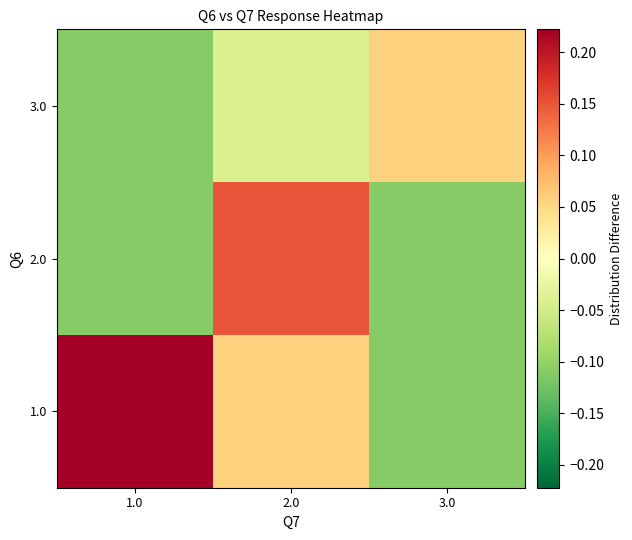

Which series has the largest range (max minus min)?

1.0